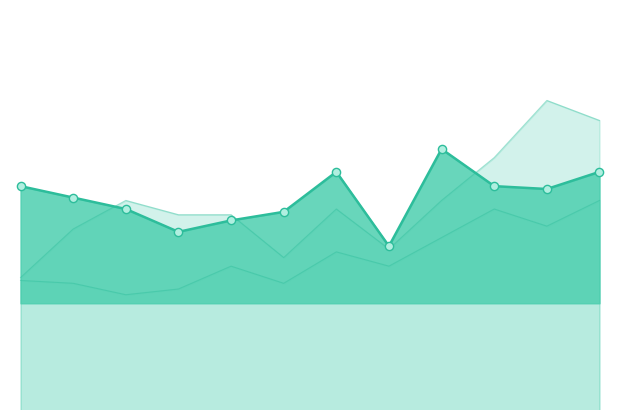

What are all the series names shown in the legend?

Boulder line, Greeley line, Fort Collins line, Boulder markers